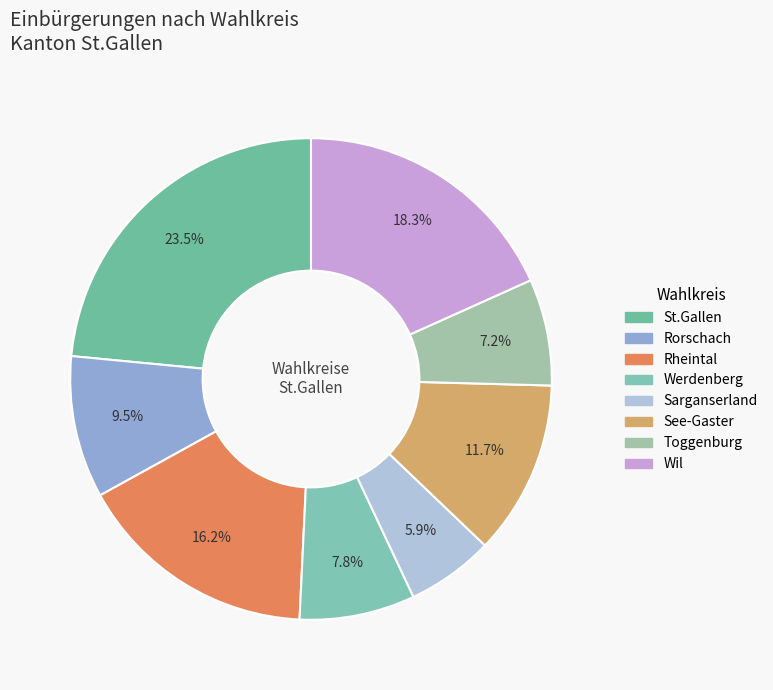

Rank the categories by value from highest to lowest.

St.Gallen, Wil, Rheintal, See-Gaster, Rorschach, Werdenberg, Toggenburg, Sarganserland